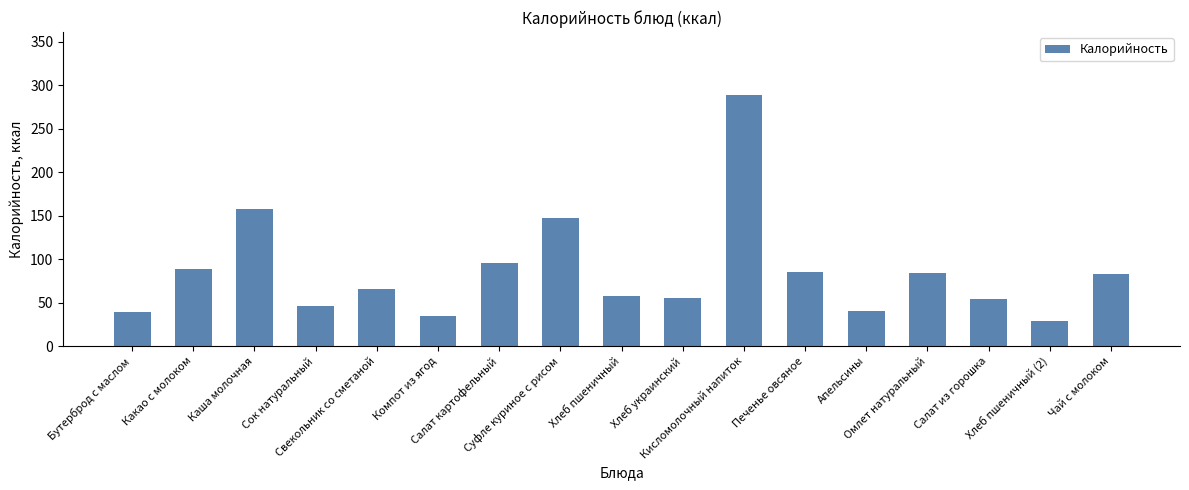

Does the chart contain any negative values?

No